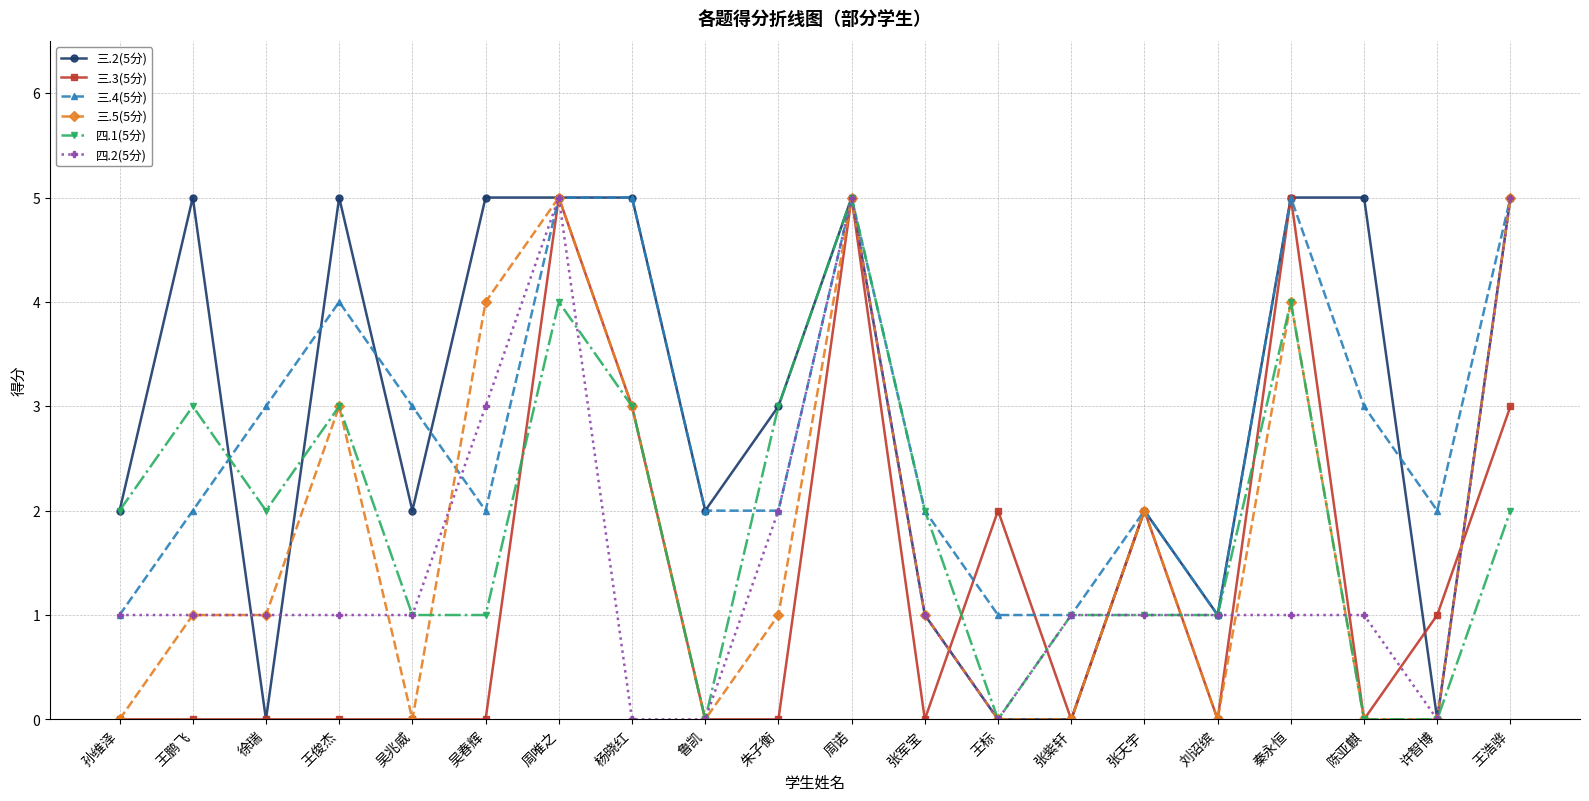

Where is the first local maximum for 三.4(5分)?

王俊杰